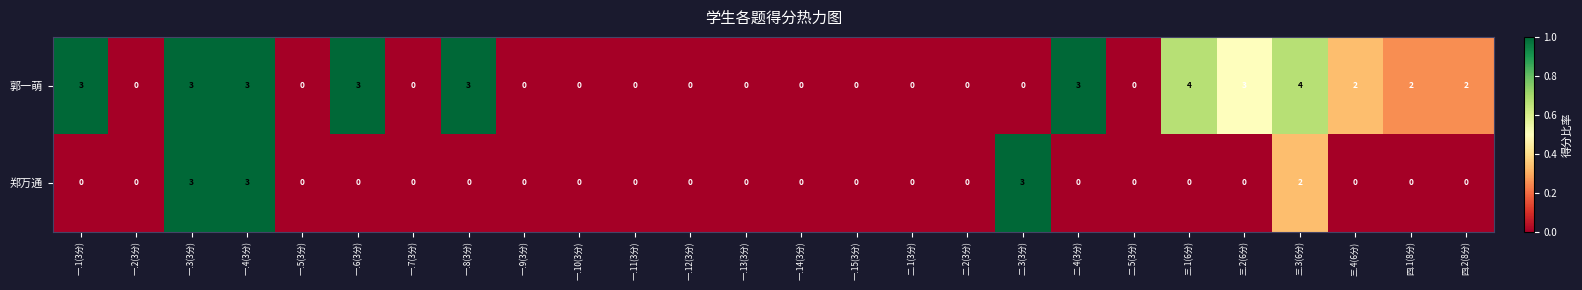

At 四.2(8分), list the series in order from largest to smallest.

郭一萌, 郑万通